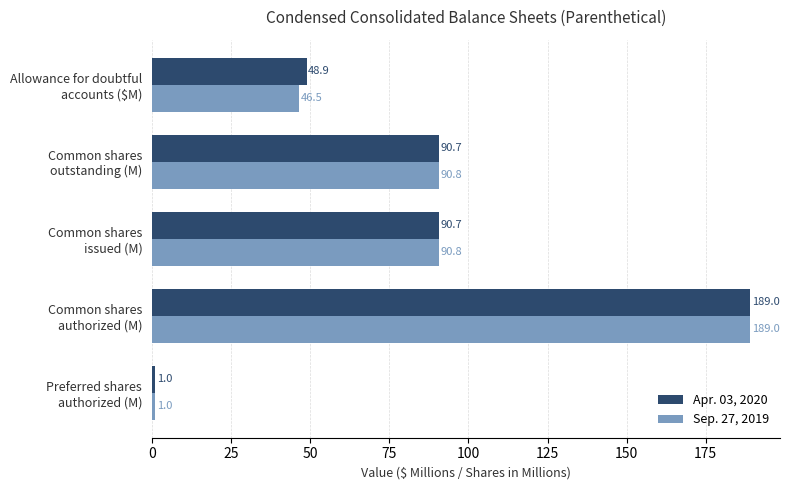

What is the smallest value displayed?

1.0